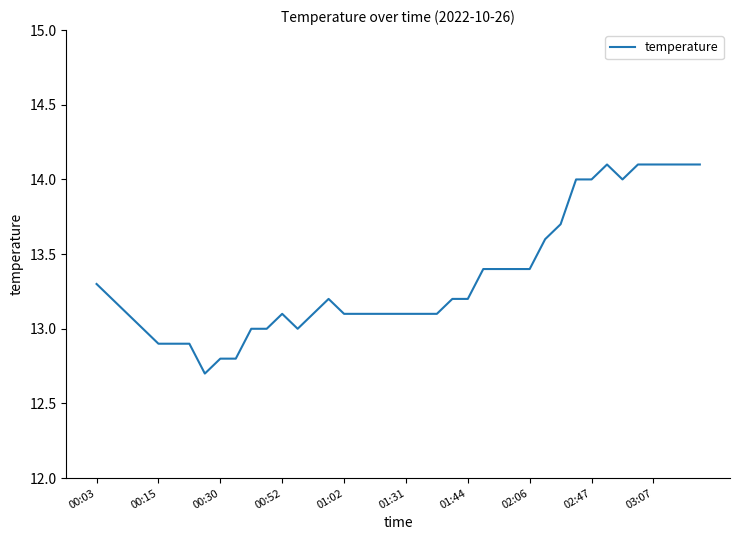

What is the difference between the maximum and second lowest values?

1.3